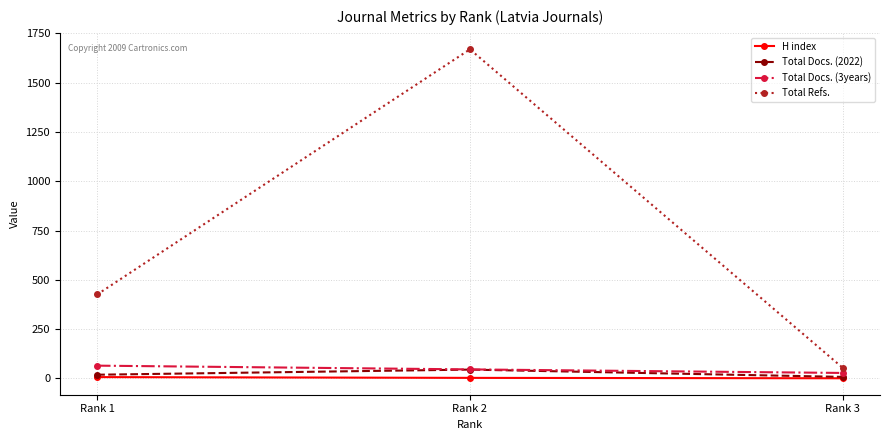

Does the chart display data point markers on the line(s)?

Yes